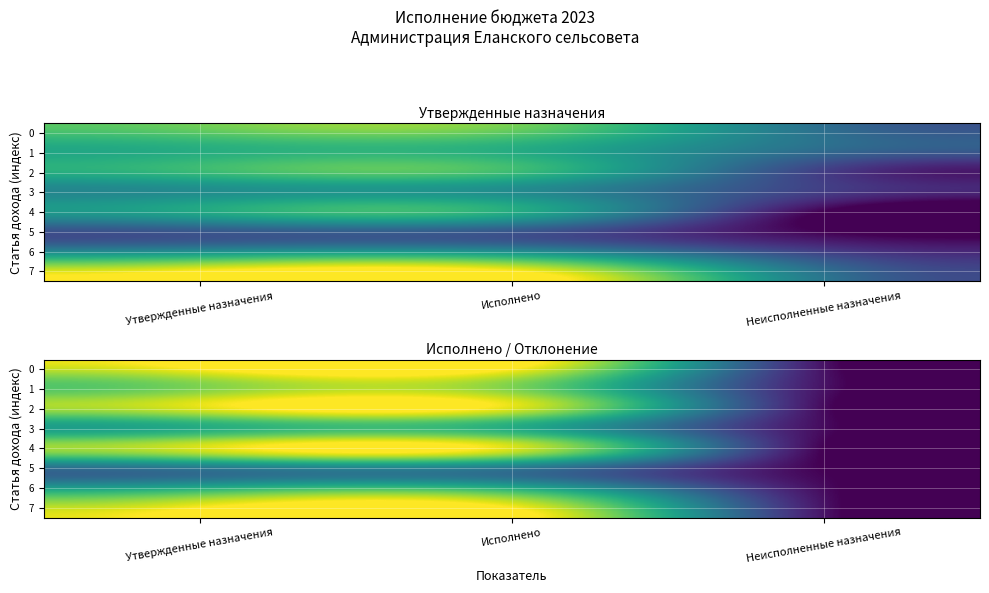

Count the 5 values in the range 1 to 5.

1